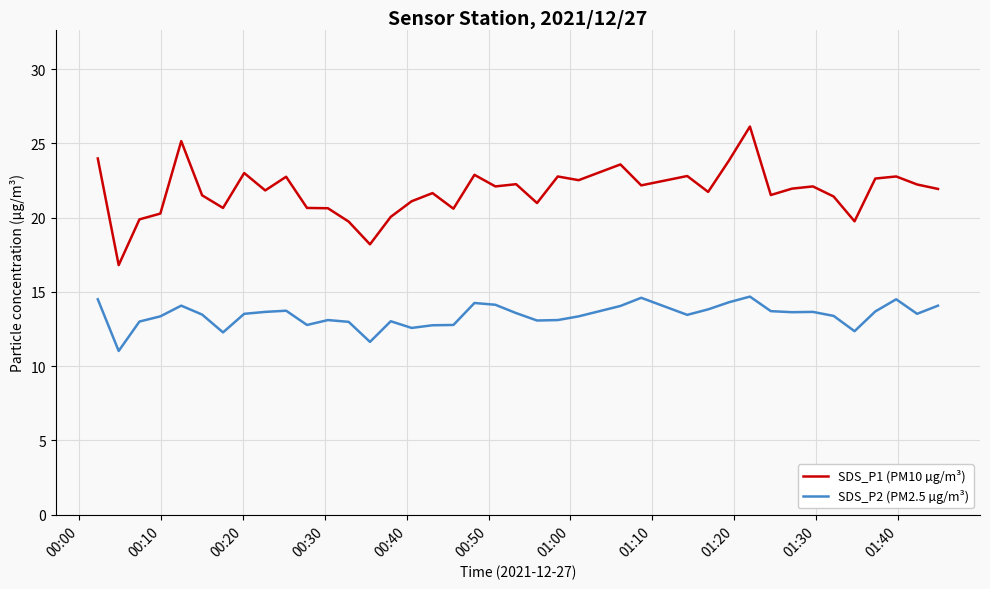

Which series has the largest total across all categories?

SDS_P1 (PM10 µg/m³)